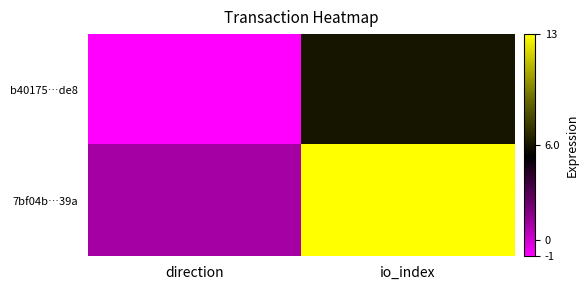

What is the difference between the highest and lowest values at io_index?

7